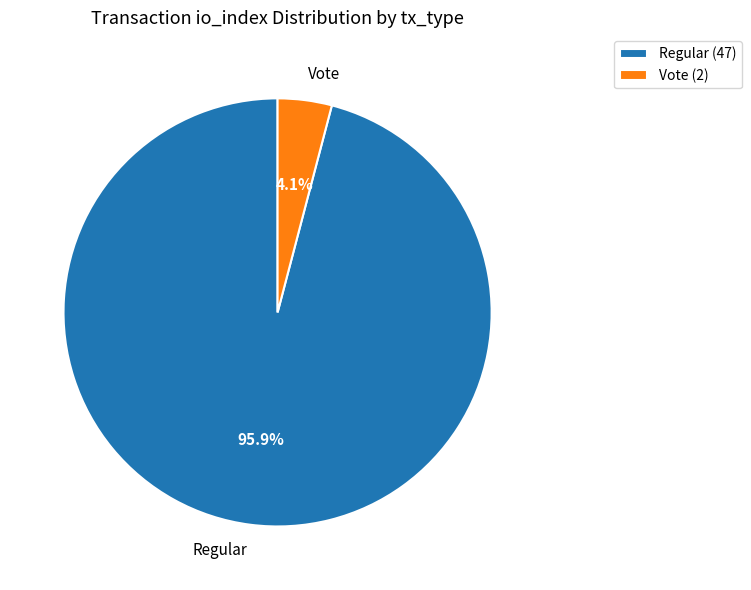

To the nearest percent, what is the average slice percentage?

50%